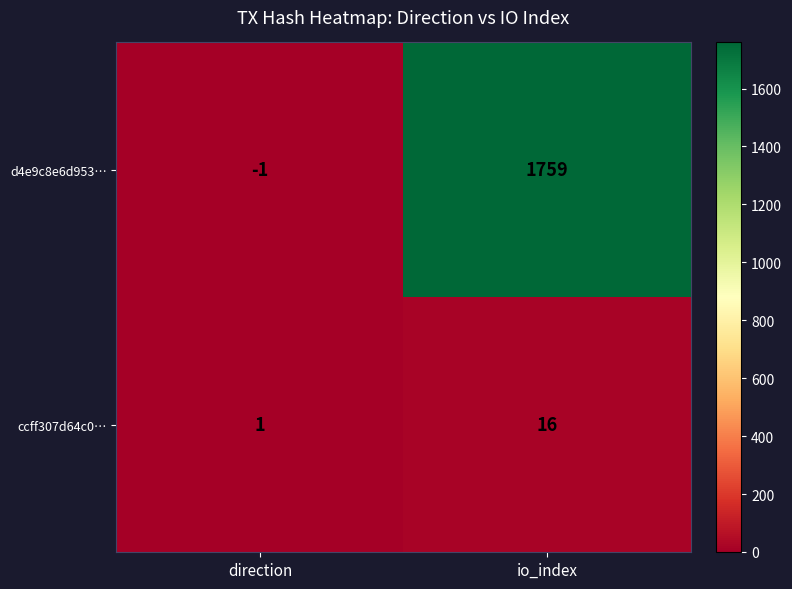

Read the ccff307d64c0… value at io_index, to the nearest 10.

20